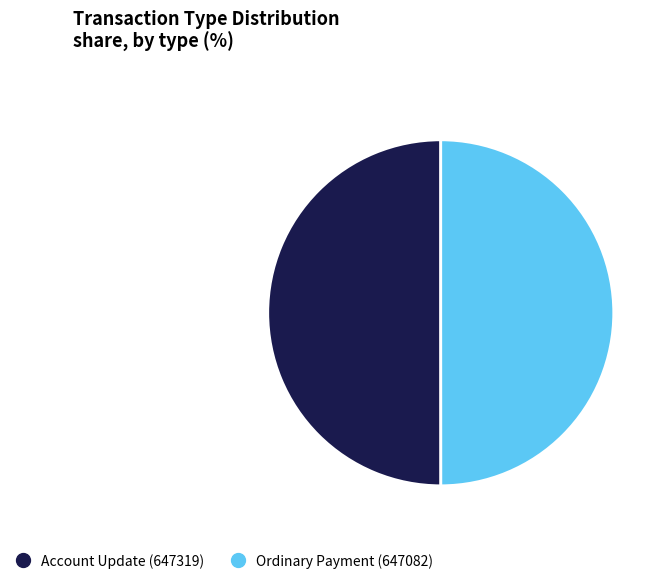

The Account Update (647319) slice represents 50% of the pie. True or false?

True